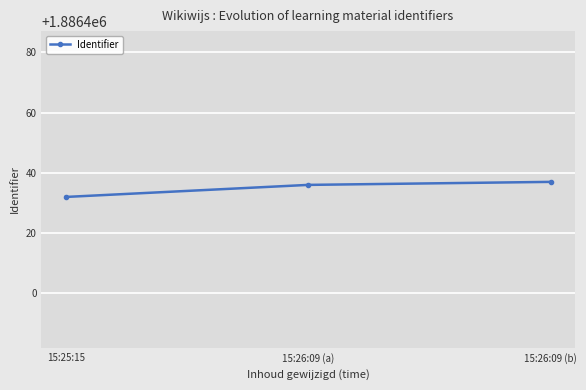

What is the sum of all values?

5659305